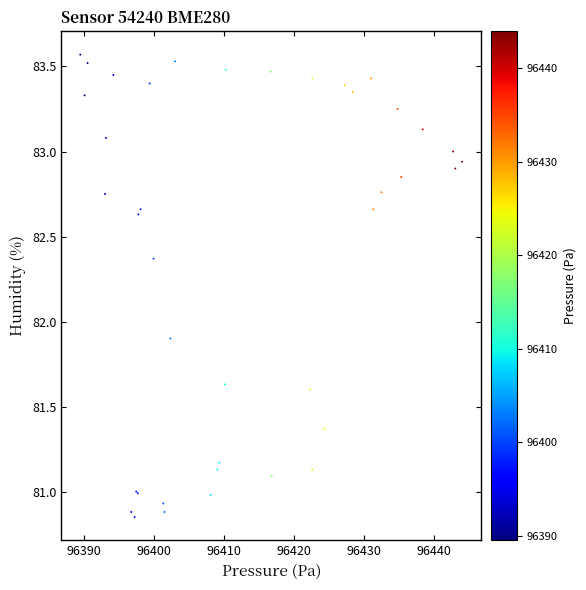

What Y value in the scatter plot is closest to 82?

81.9